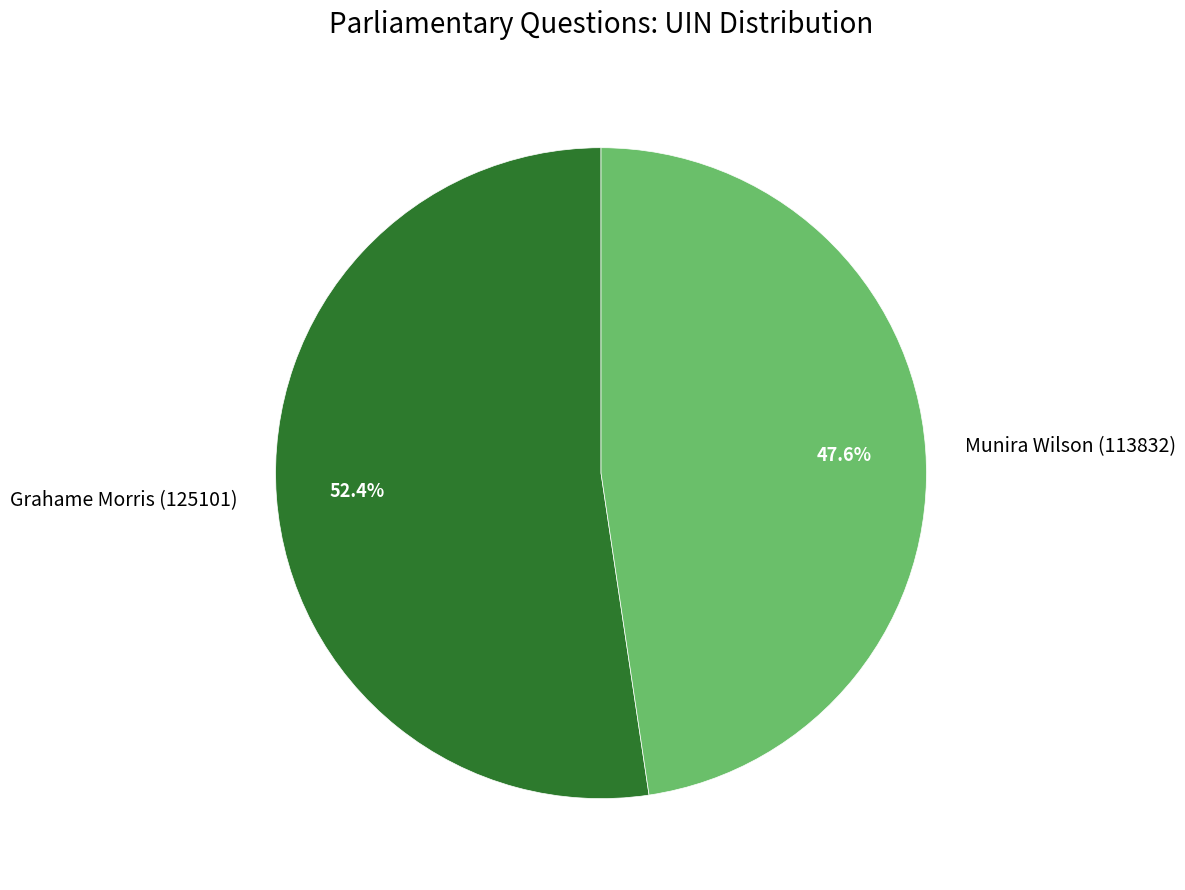

Is it true that Grahame Morris (125101) is 46% of the pie?

False